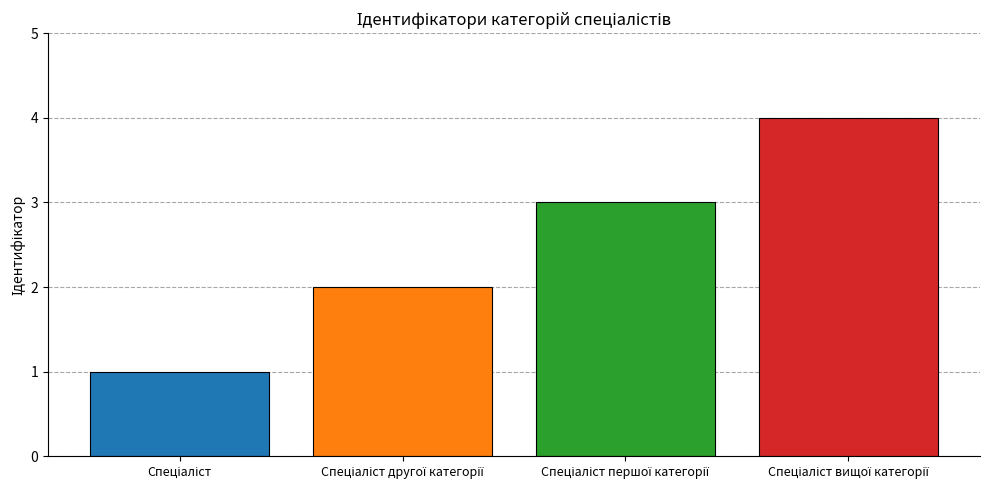

Does the chart contain stacked bars?

No